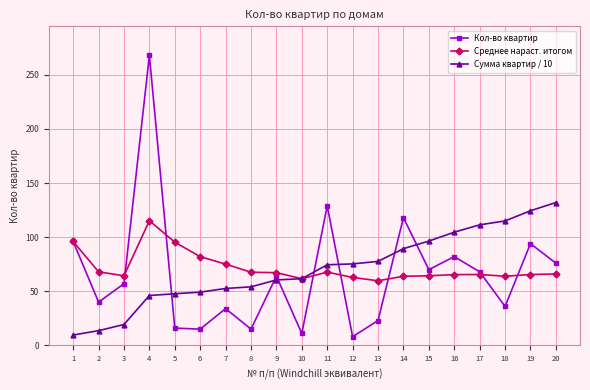

Which series has the largest range (max minus min)?

Кол-во квартир